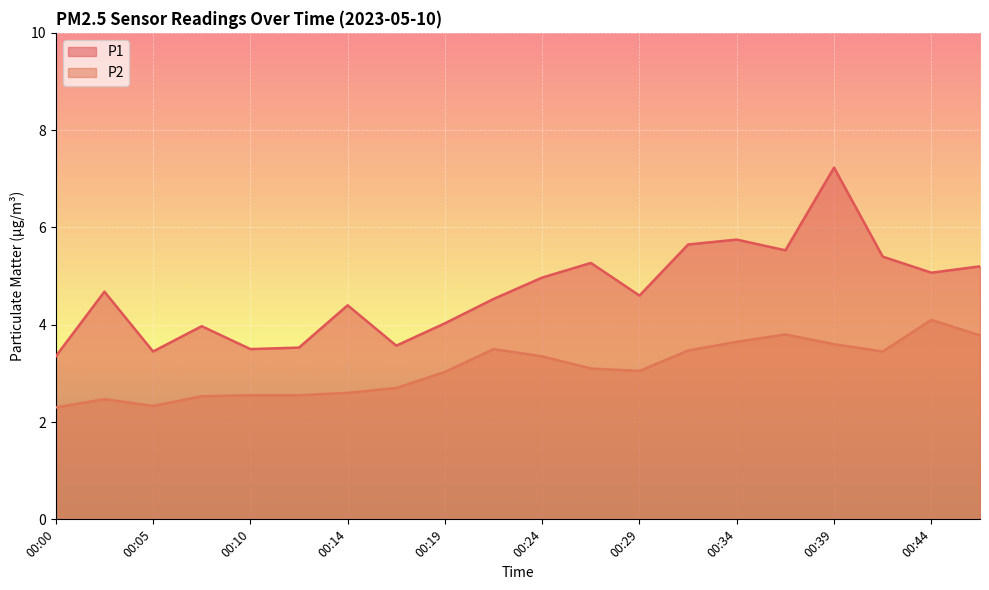

List the series in order of their peak value, lowest first.

P2, P1